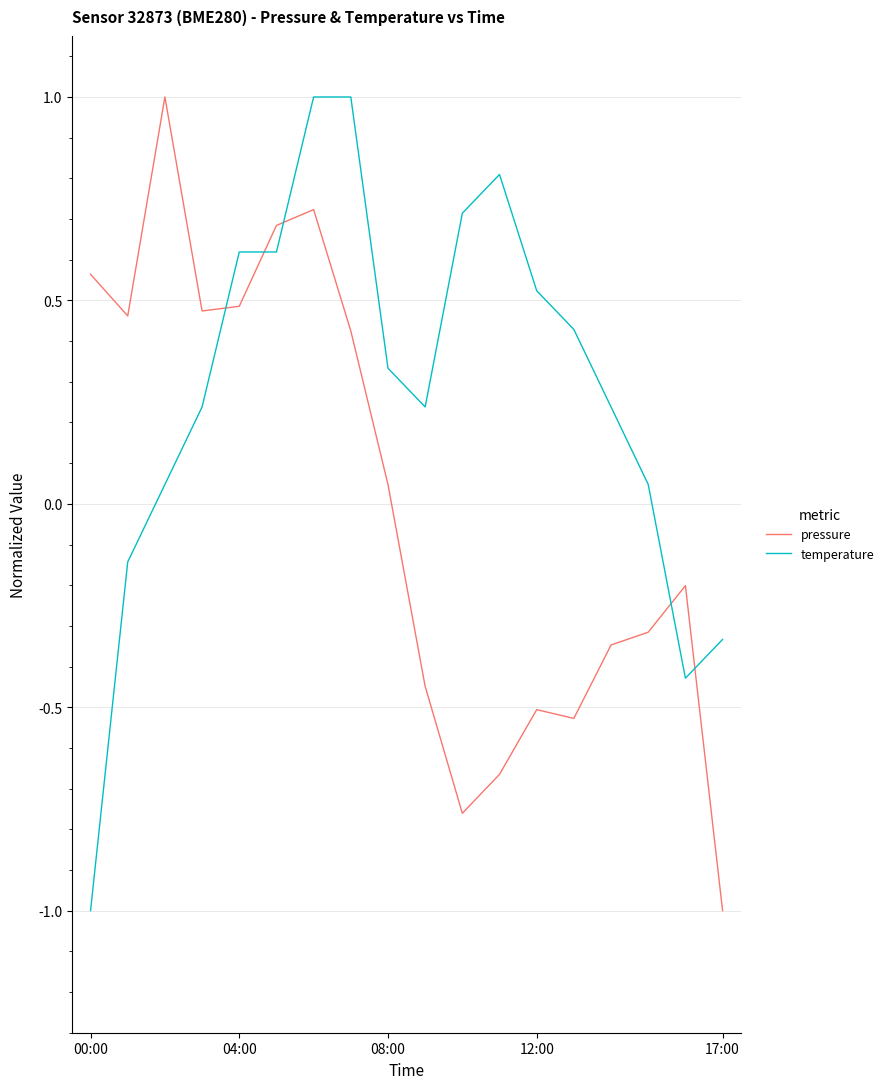

How many intersections are there between pressure and temperature?

5